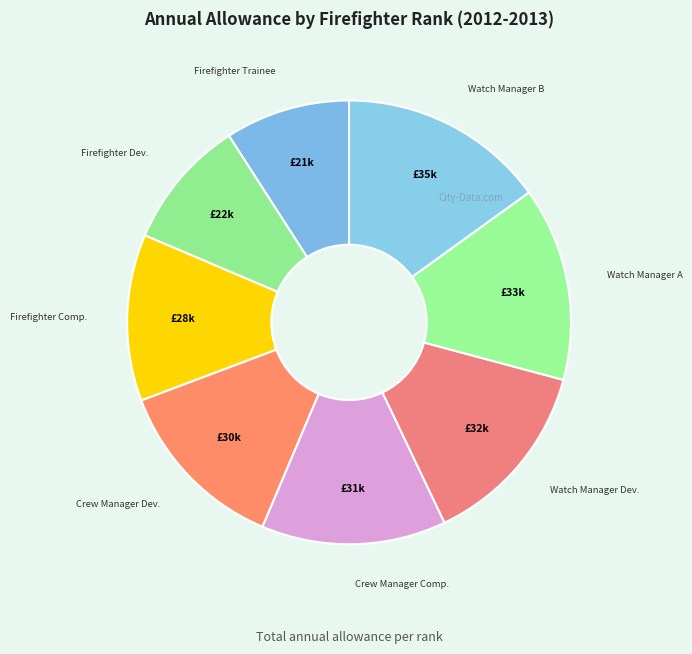

Count the number of slices in the pie.

8